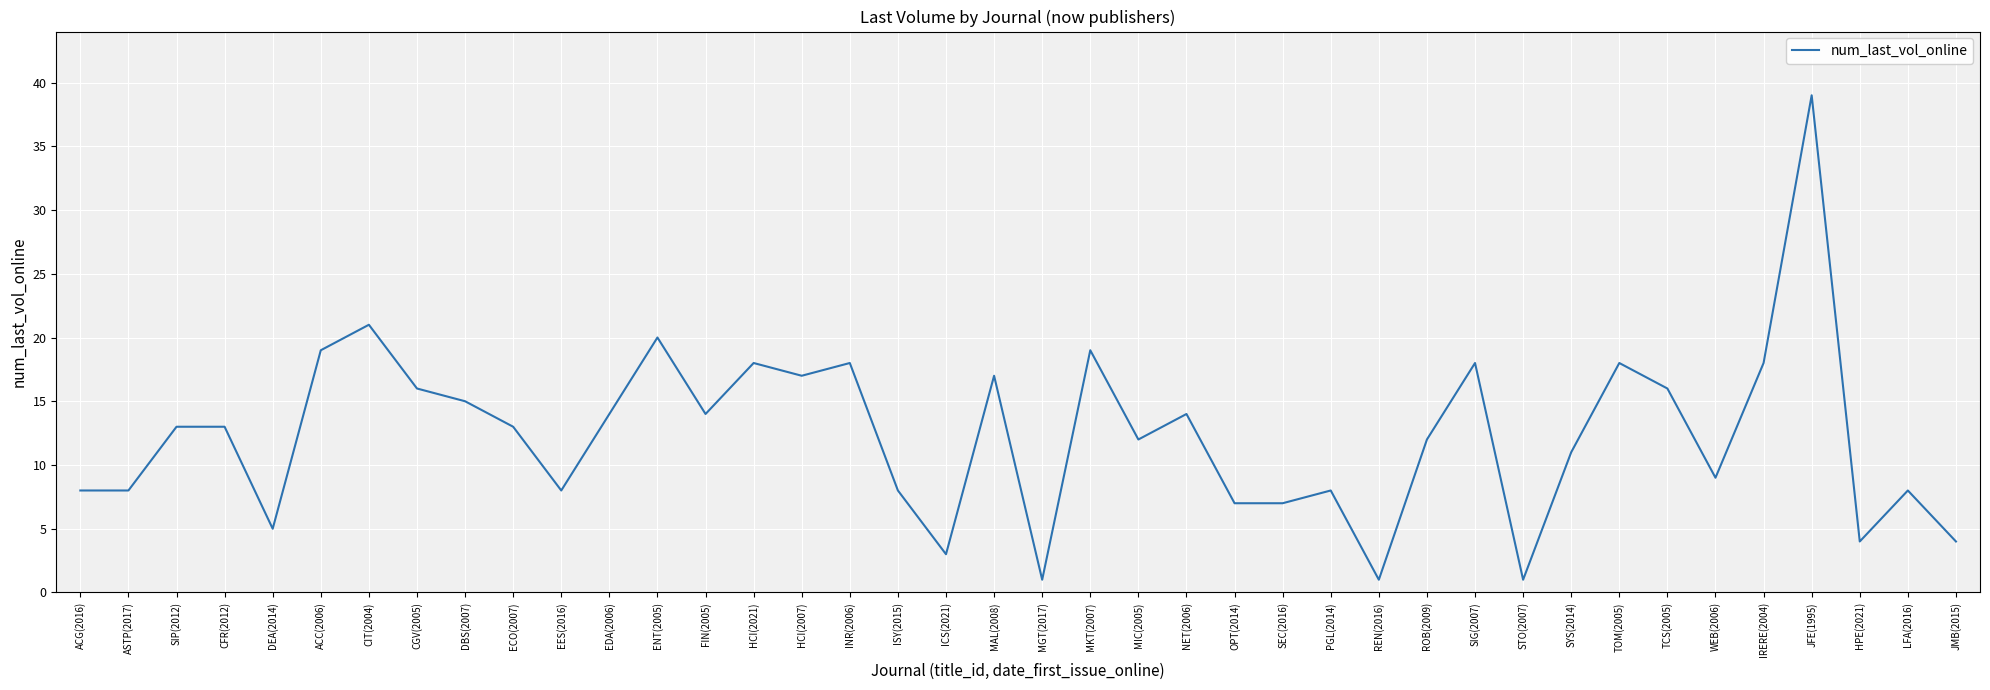

Is it true that the value at JFE(1995) is 39?

True